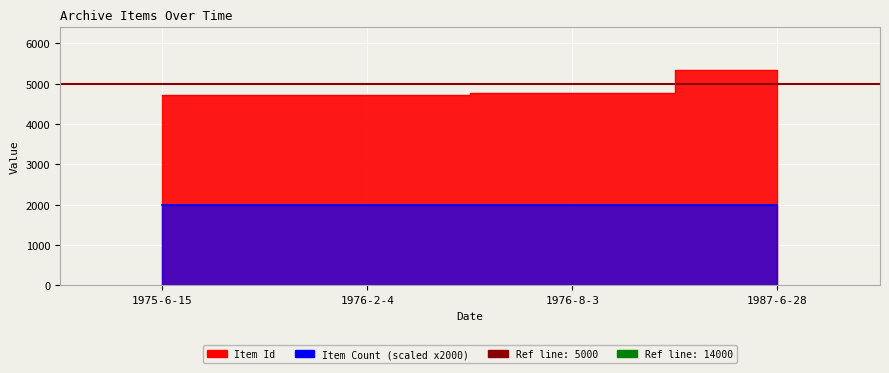

Where does the data first go above 4759?

1987-6-28